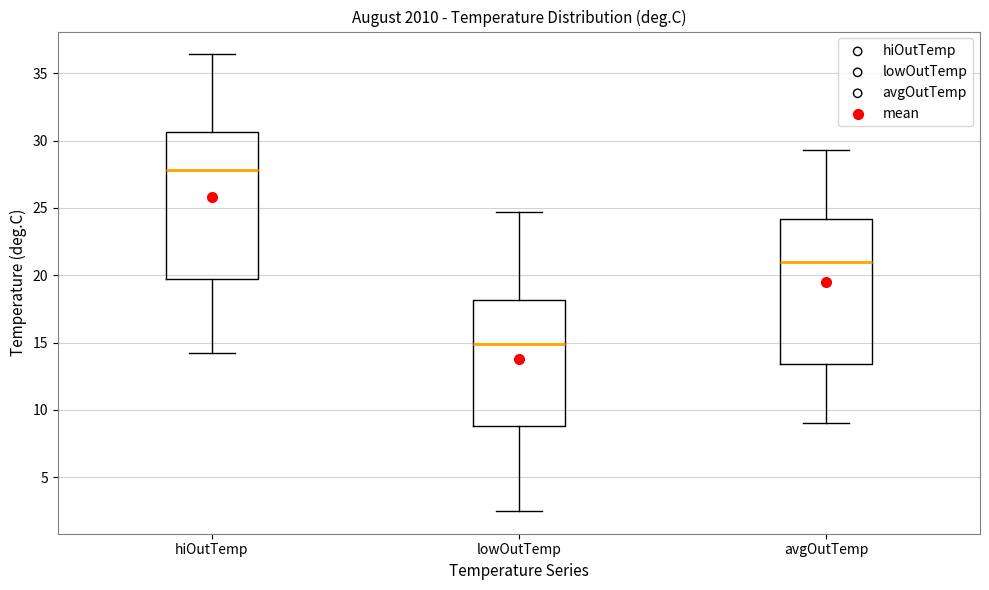

Where does the lower whisker of the box for lowOutTemp end on the y-axis? The values are not printed on the chart, so give them approximately, as read against the axis.

2.5